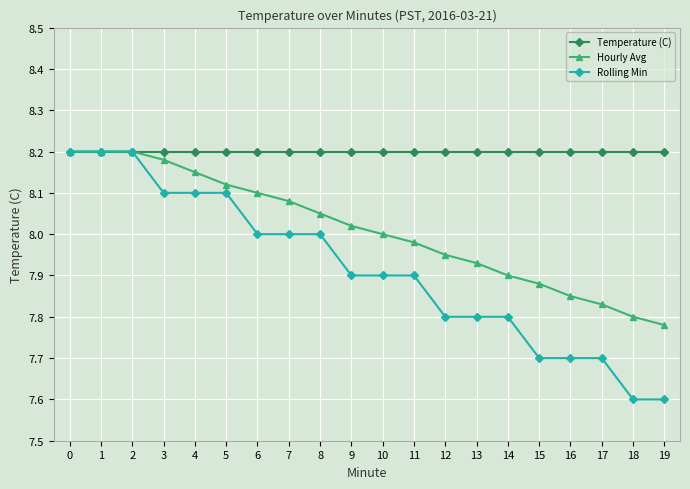

Which series has the largest total across all categories?

Temperature (C)